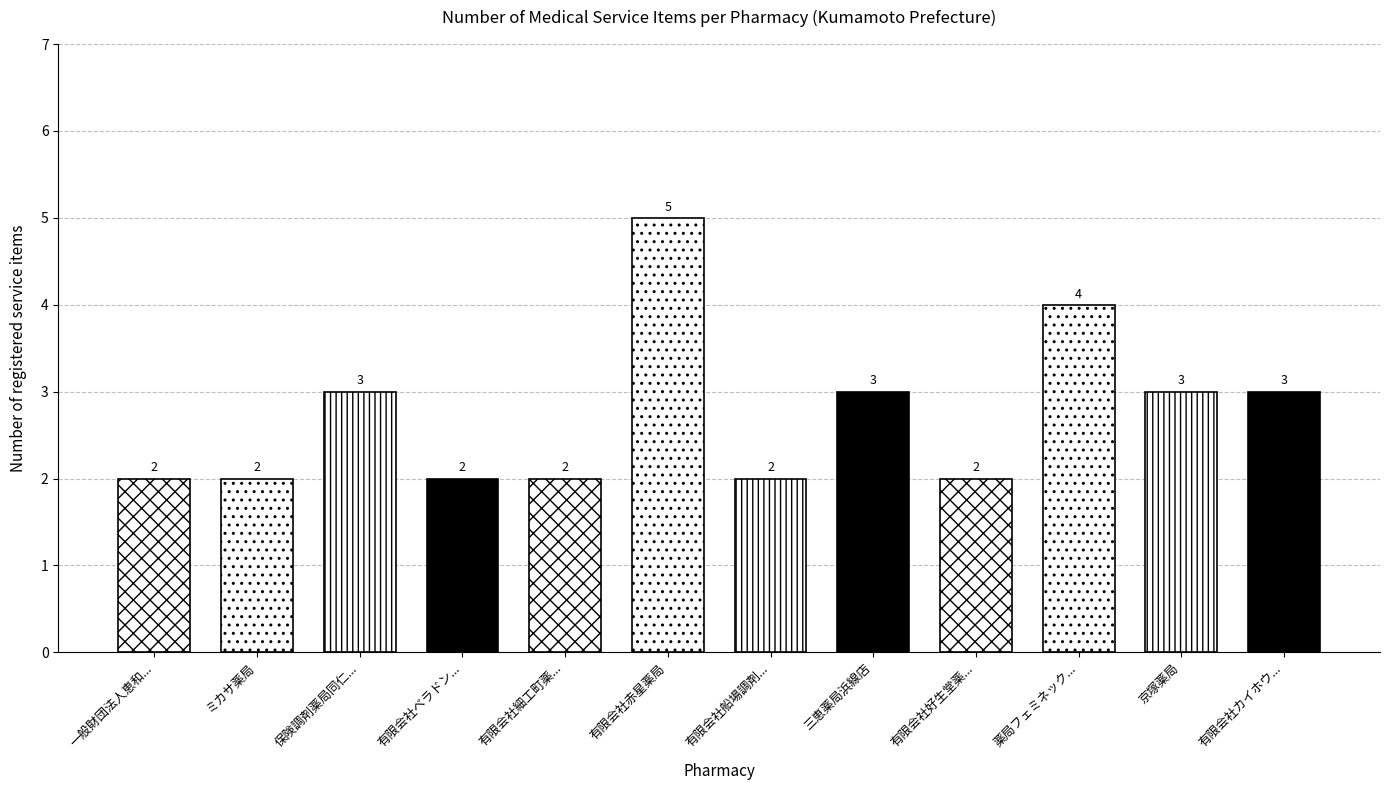

How many bars are there in total?

12